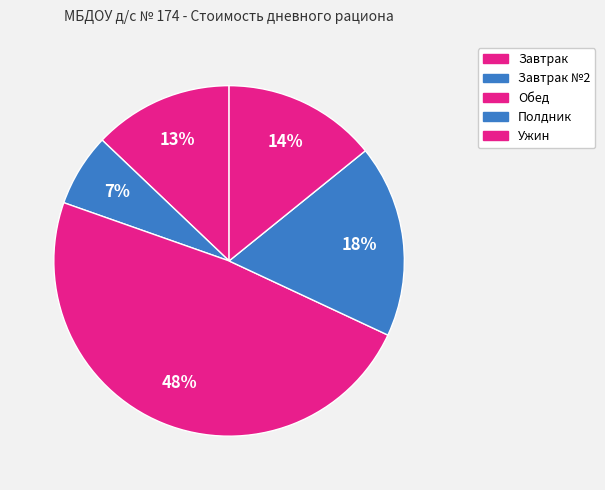

Count the number of slices in the pie.

5